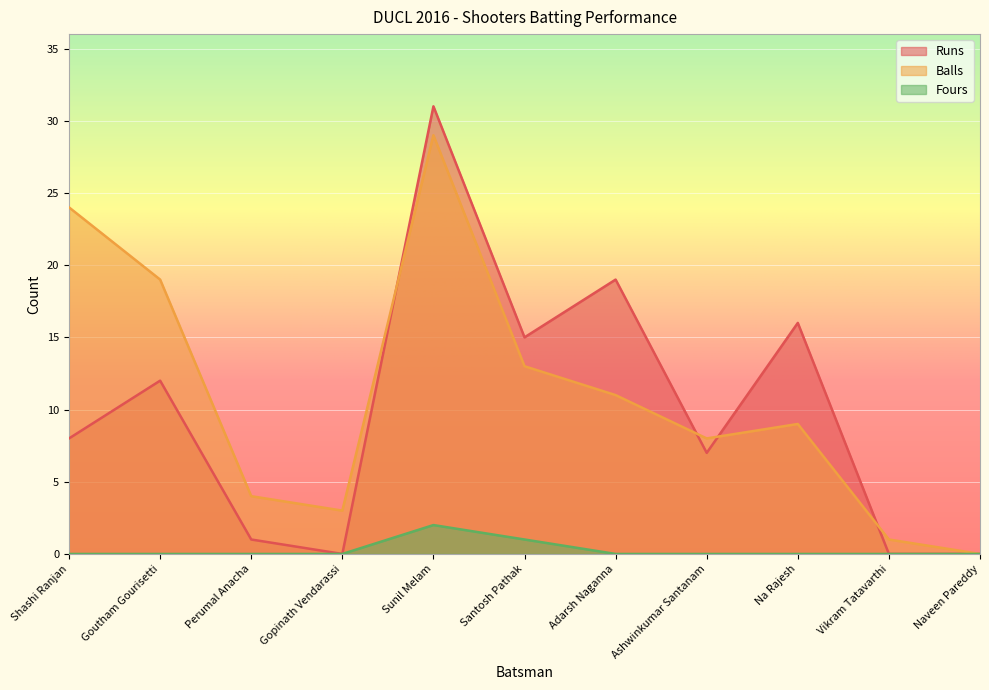

What is the label of the 3rd point from the right?

Na Rajesh